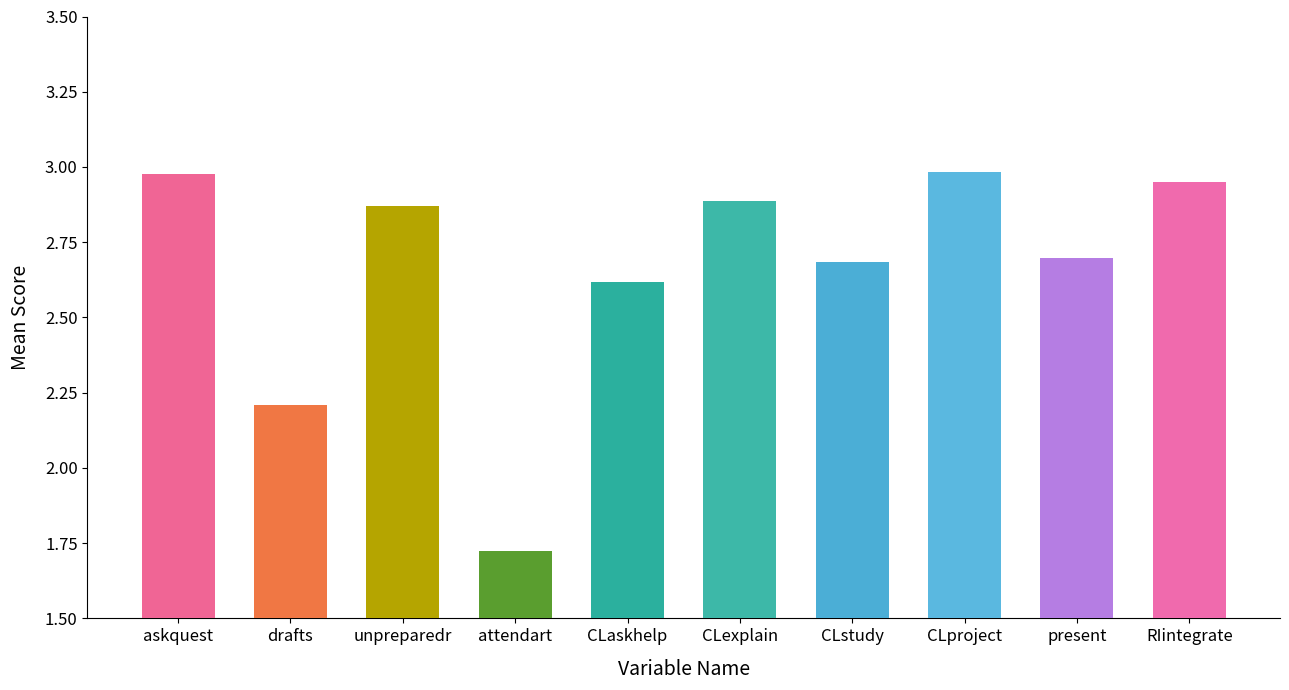

Where does the data first go above 2?

askquest